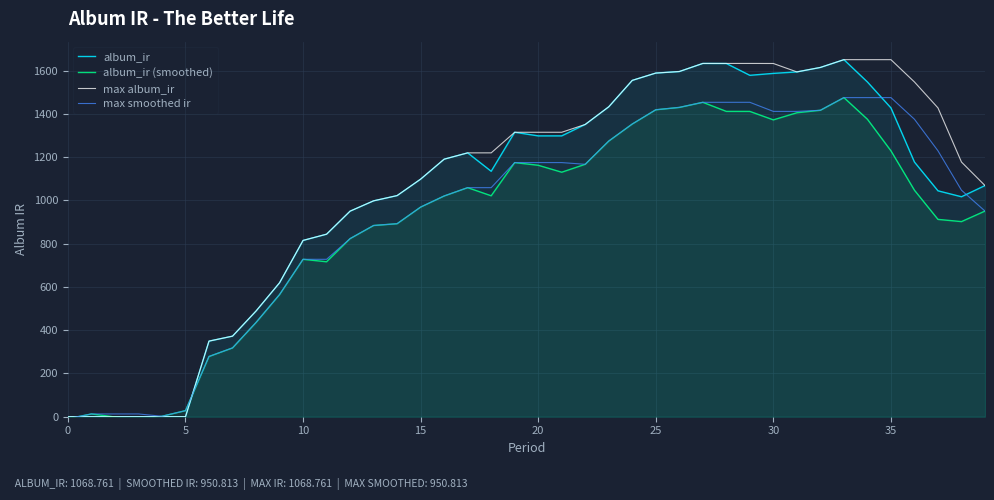

True or false: max smoothed ir and album_ir (smoothed) cross at least once.

False